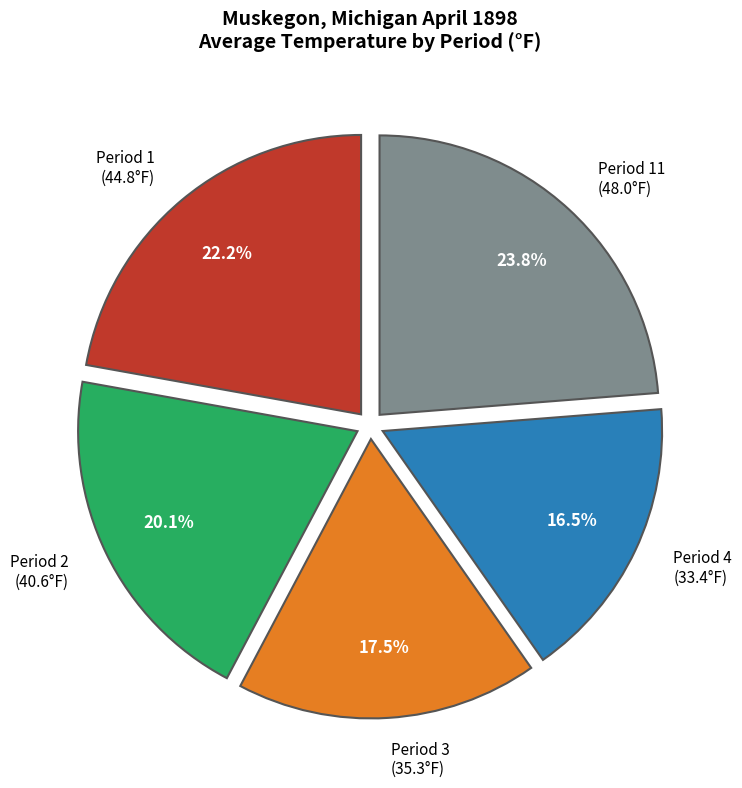

What portion of the pie excludes Period 3 (35.3°F)?

82.5%